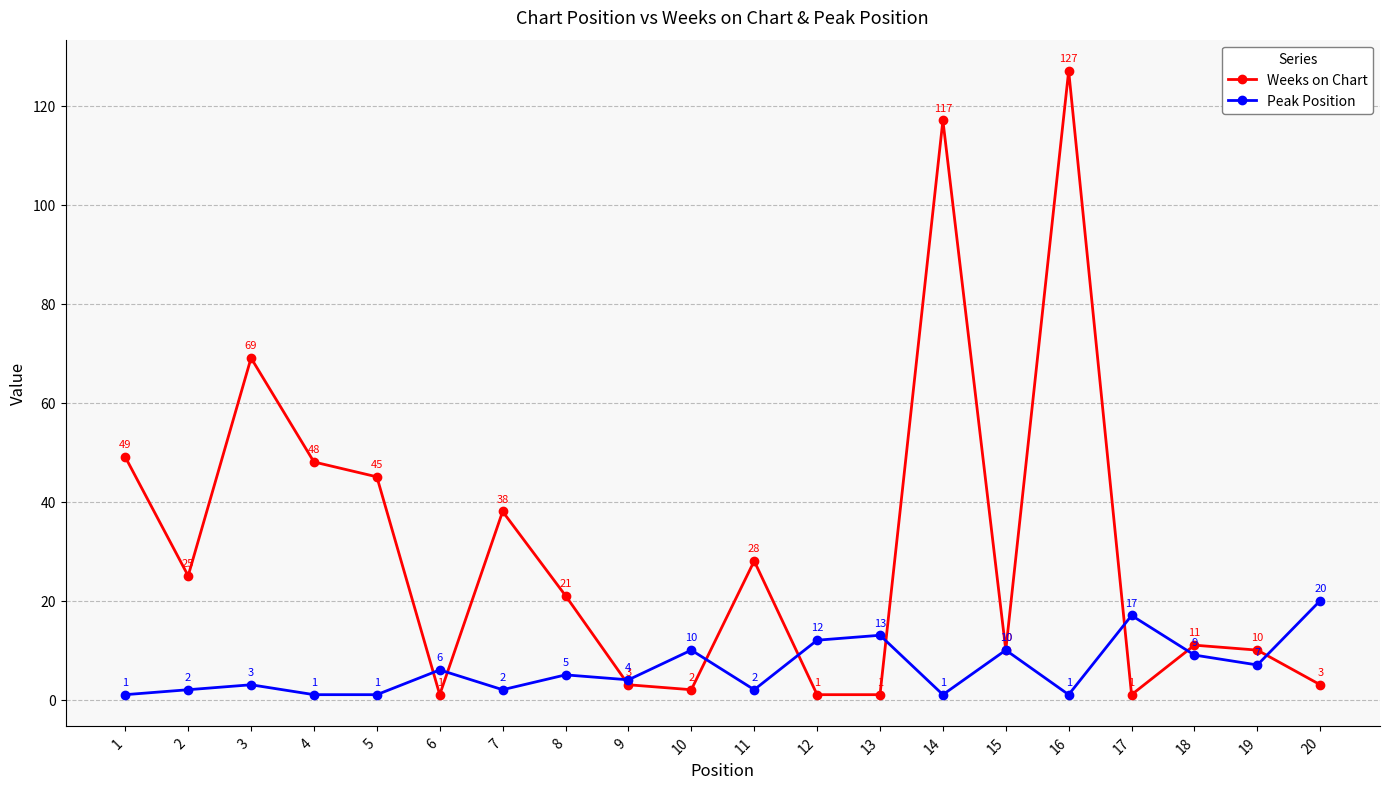

At which category is the sum across all series the highest?

16